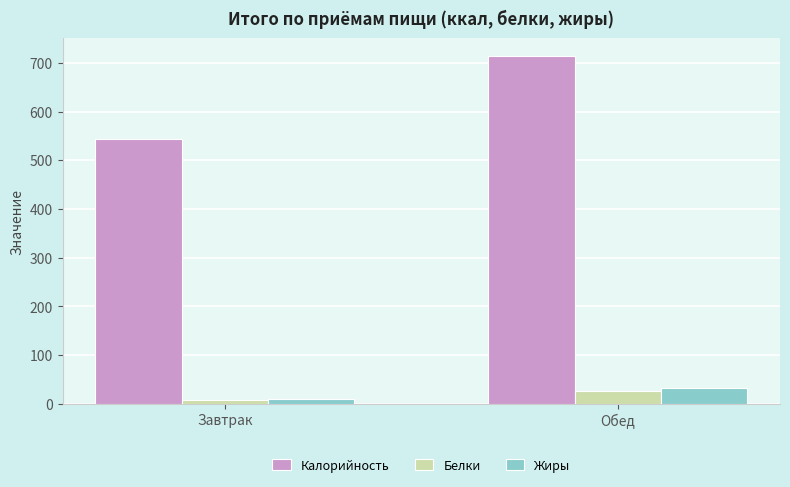

Count the number of categories in the chart.

2